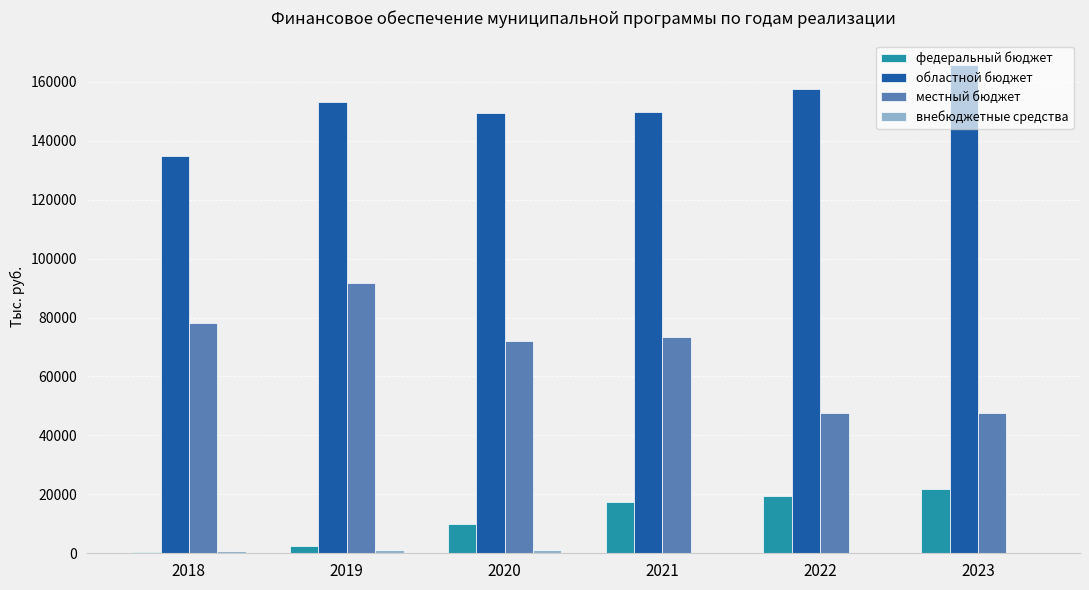

How many categories are shown in the chart?

6